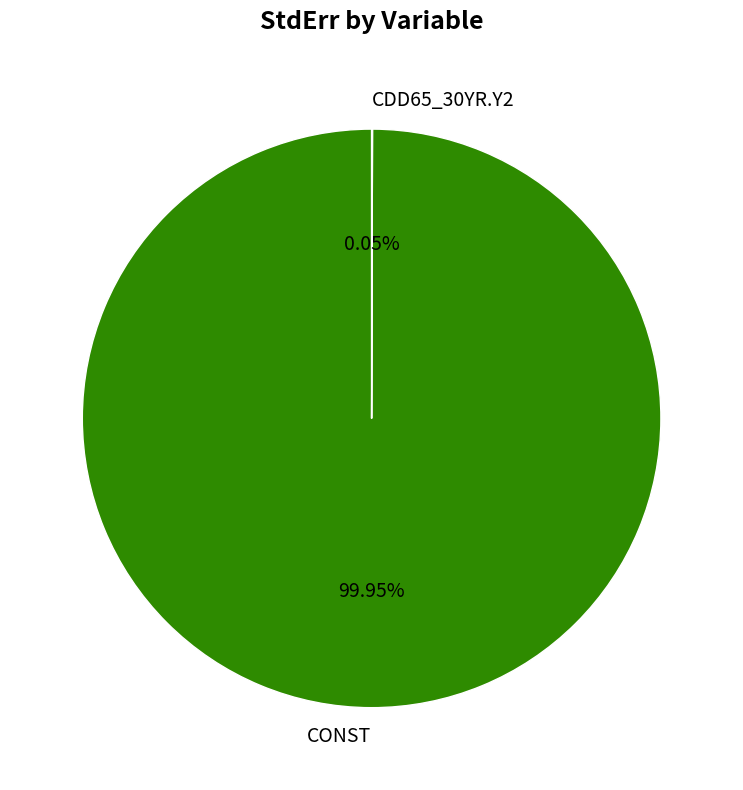

What percentage is the CONST slice, to the nearest percent?

100%